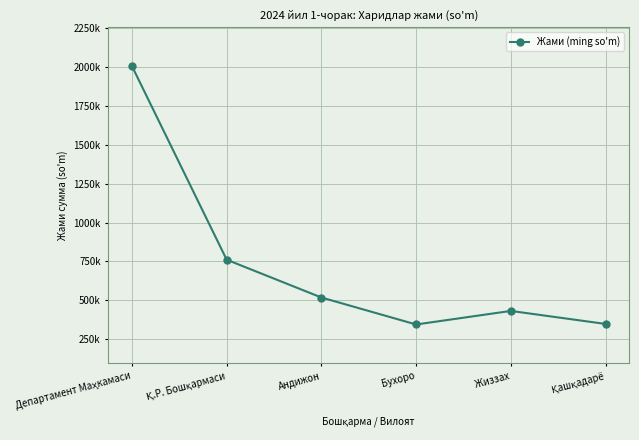

Is this an area chart (filled region under the line)?

No